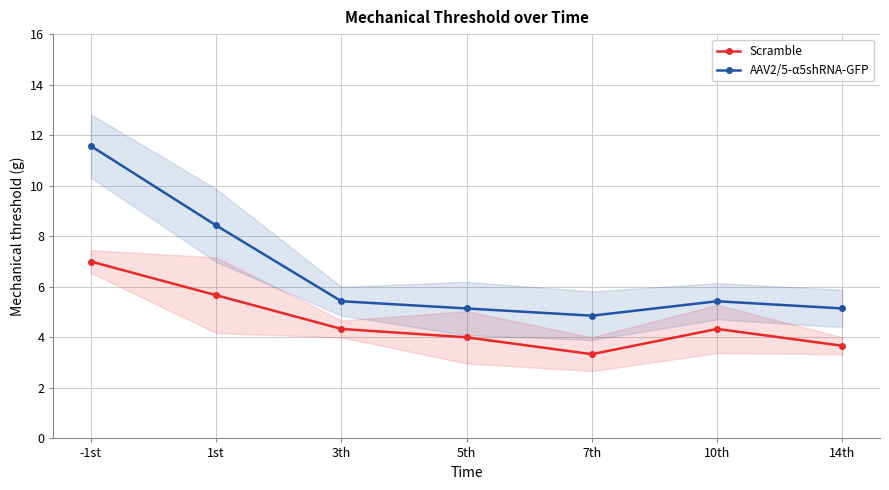

List the series in order of their peak value, lowest first.

Scramble, AAV2/5-α5shRNA-GFP